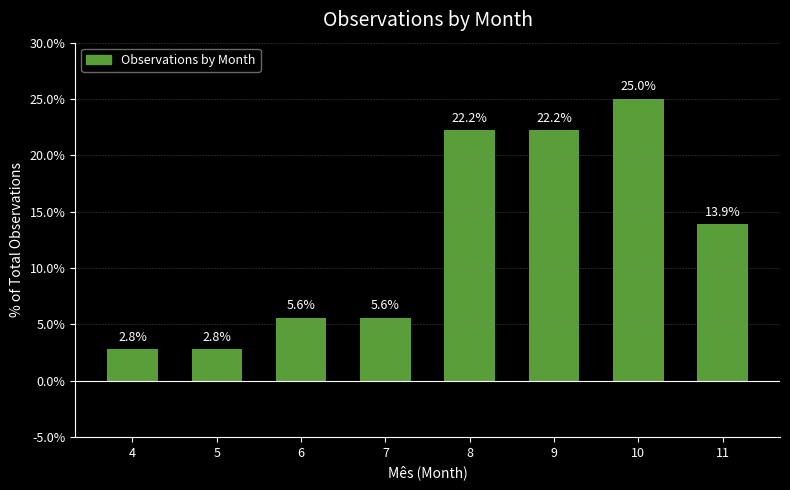

Reading left to right, what are all the values shown in this chart?

2.8	2.8	5.6	5.6	22.2	22.2	25.0	13.9